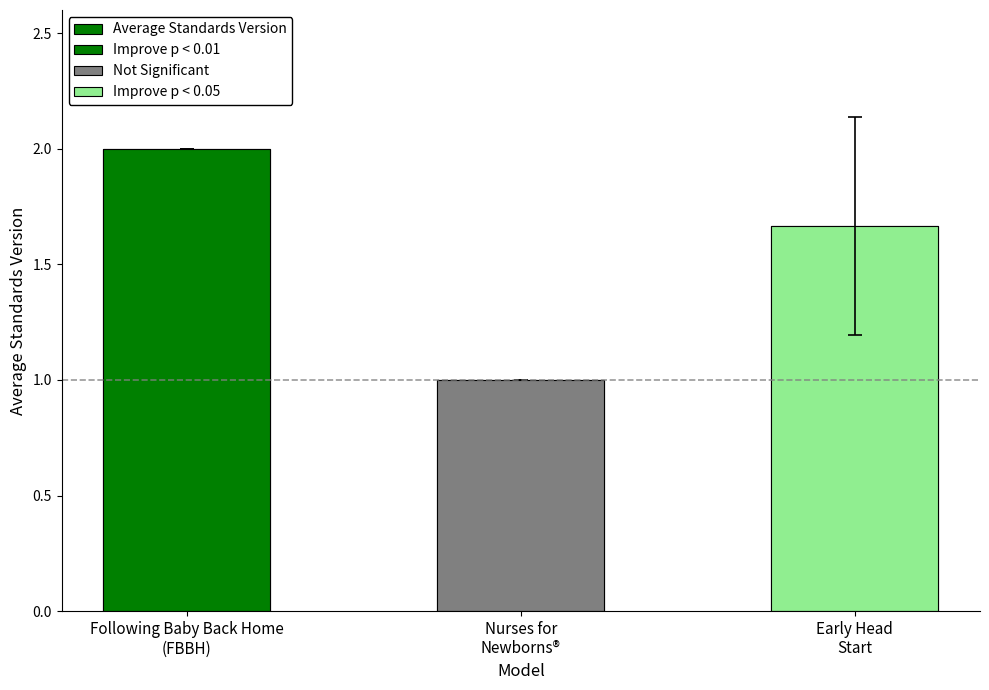

What is the difference between the maximum and minimum values?

1.0